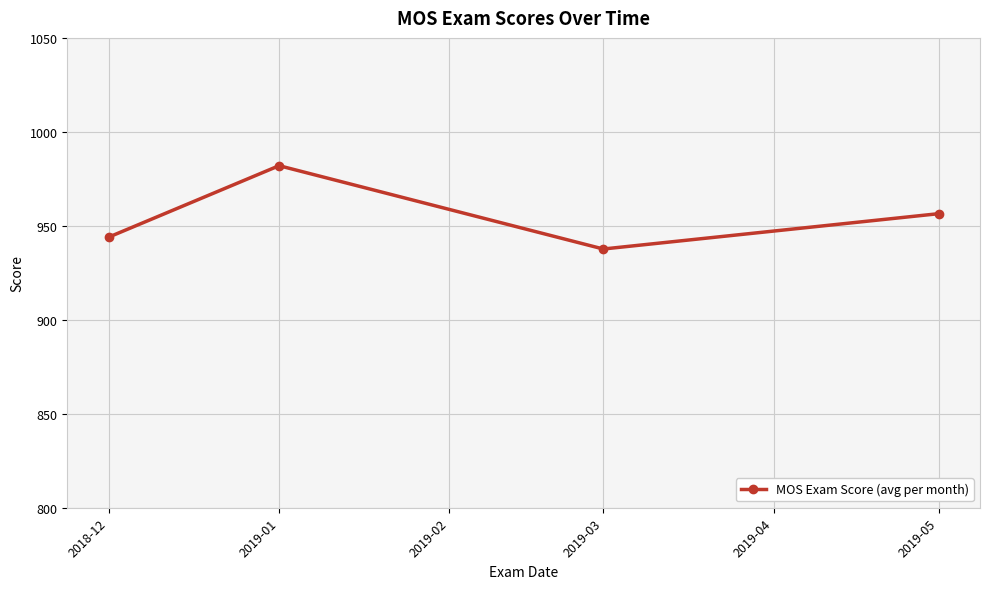

Is it true that the value at 2018-12 is 944.0?

True